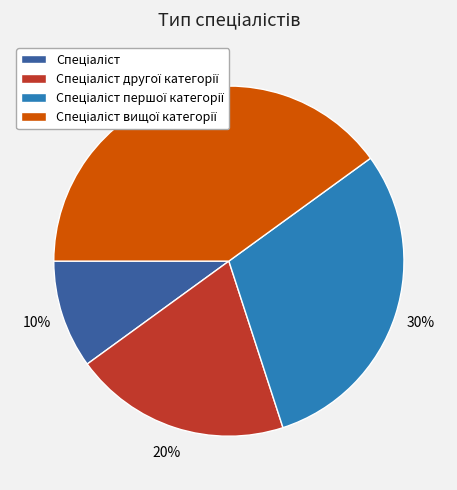

Does any single category account for the majority?

No